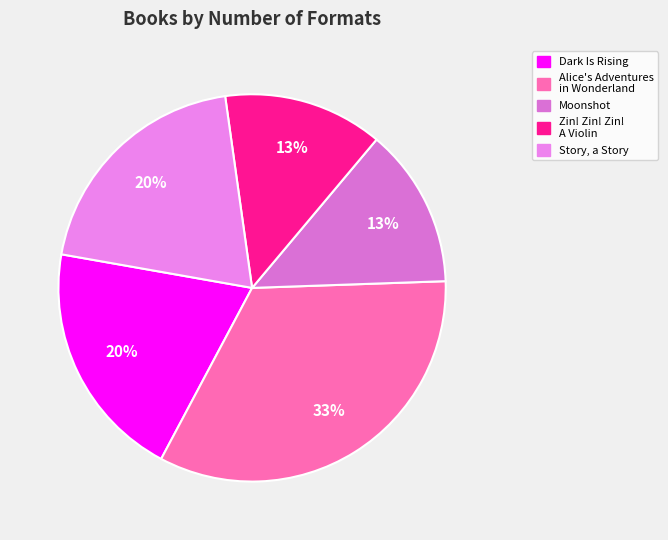

Is there any slice that represents more than half of the pie?

No